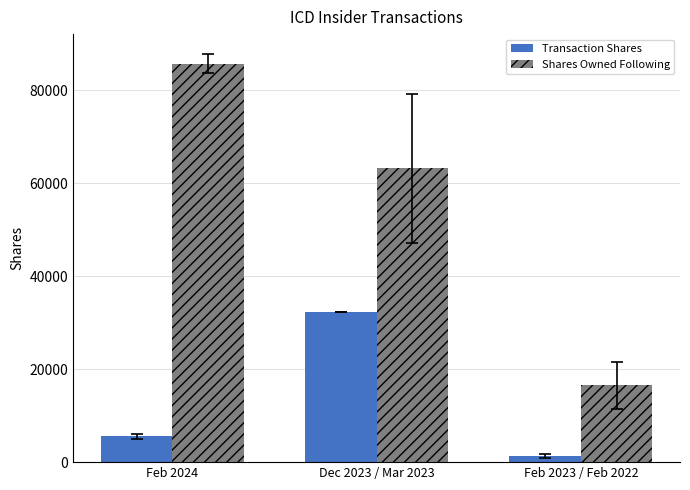

What is the sum of the Shares Owned Following values at Dec 2023 / Mar 2023 and Feb 2024?

148894.5